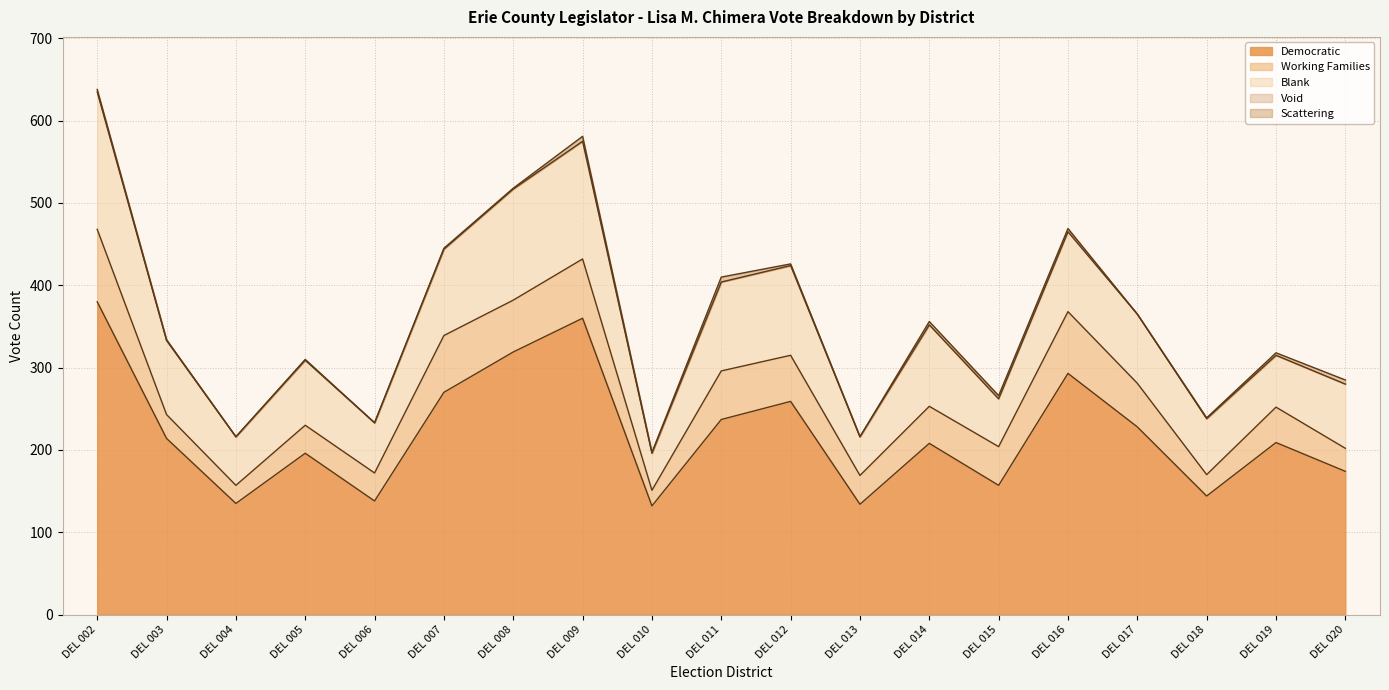

Which series has the widest spread of values?

Democratic